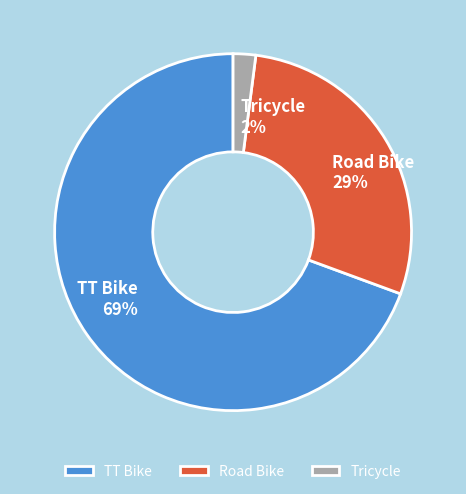

Do Road Bike and Tricycle together represent more than half of the pie?

No